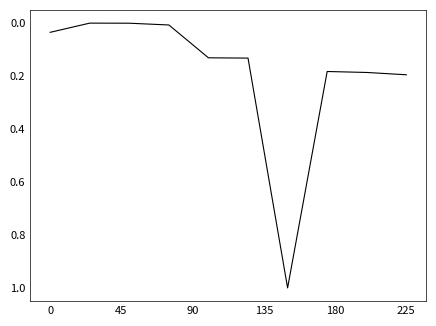

What is the difference between the maximum and minimum values?

1.0